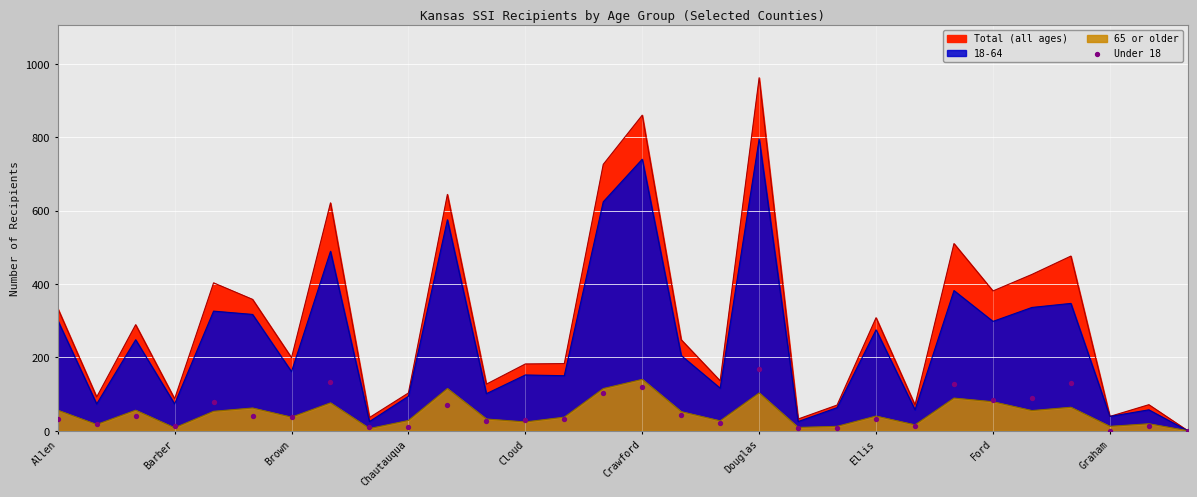

What is the change in value from Douglas to Ford?

-84